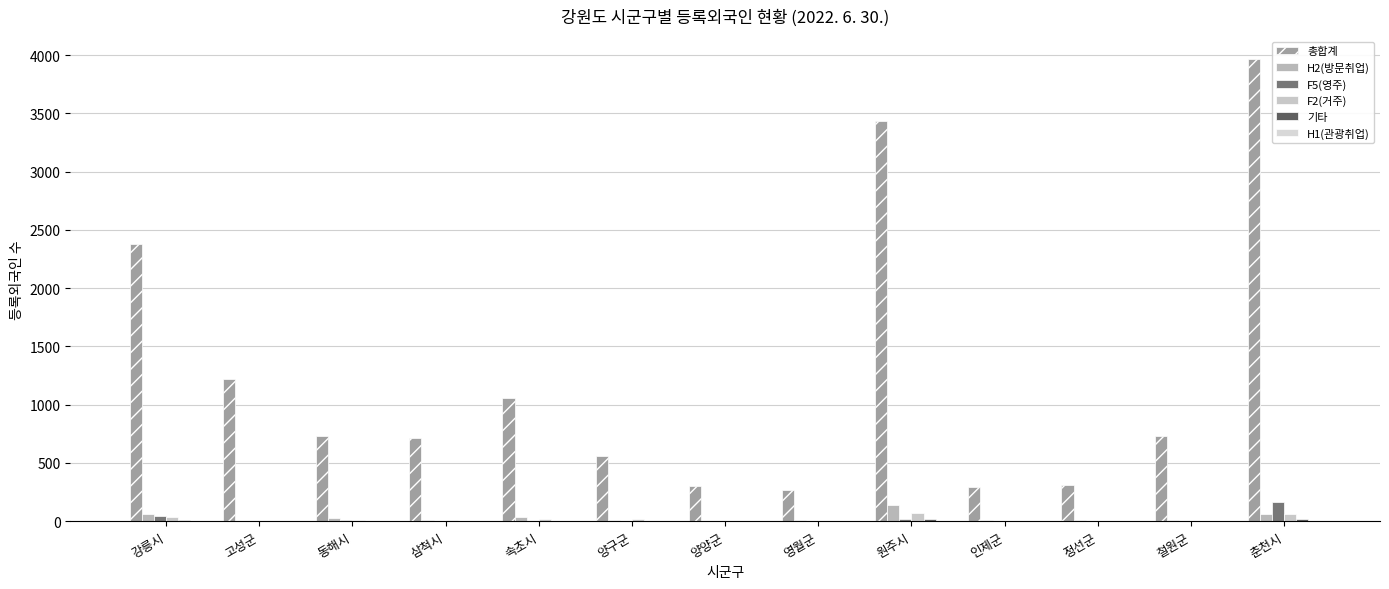

How many categories are shown in the chart?

13